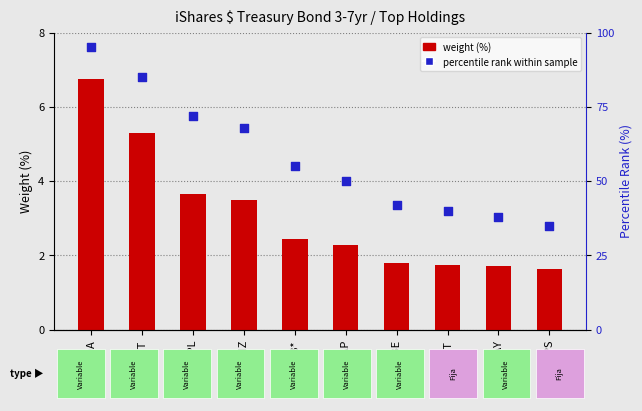

Which series contains the highest Y value?

percentile rank within sample